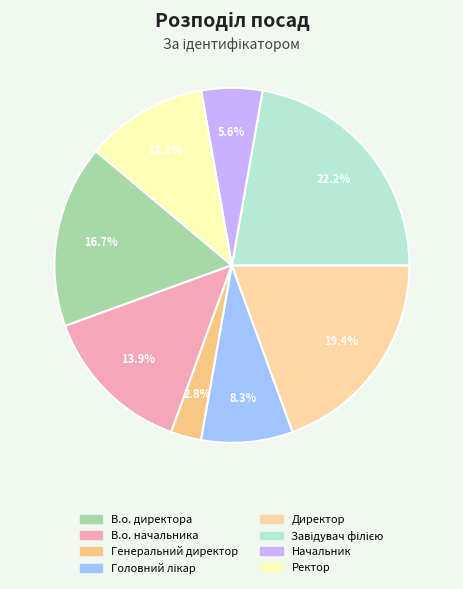

The Завідувач філією slice represents 14% of the pie. True or false?

False